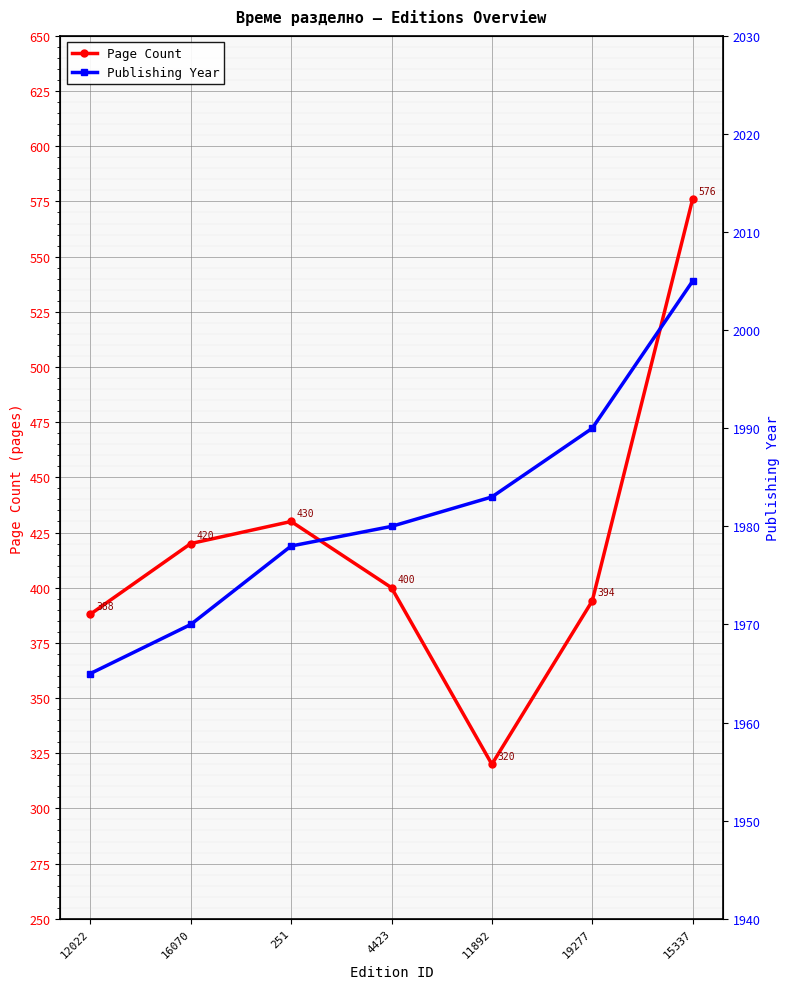

What is the sum of all Publishing Year values?

13871